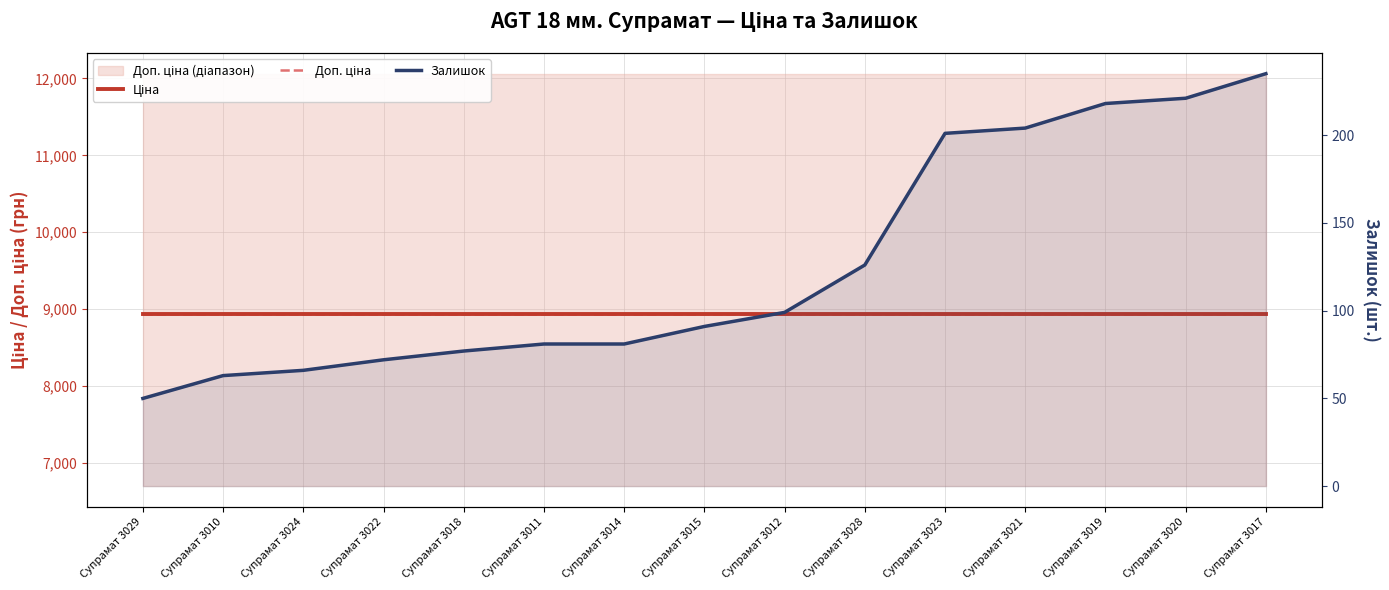

Is it true that Ціна equals 2365.1 at Супрамат 3020?

False